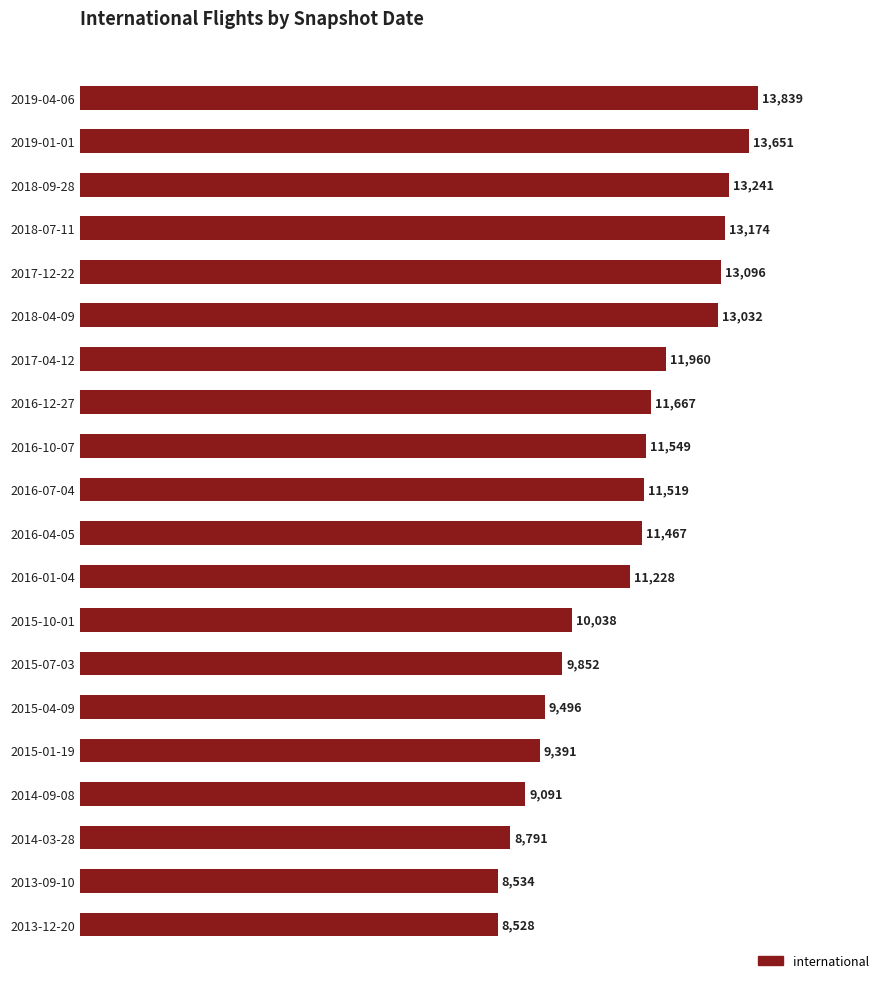

Rank the categories by value from highest to lowest.

2019-04-06, 2019-01-01, 2018-09-28, 2018-07-11, 2017-12-22, 2018-04-09, 2017-04-12, 2016-12-27, 2016-10-07, 2016-07-04, 2016-04-05, 2016-01-04, 2015-10-01, 2015-07-03, 2015-04-09, 2015-01-19, 2014-09-08, 2014-03-28, 2013-09-10, 2013-12-20